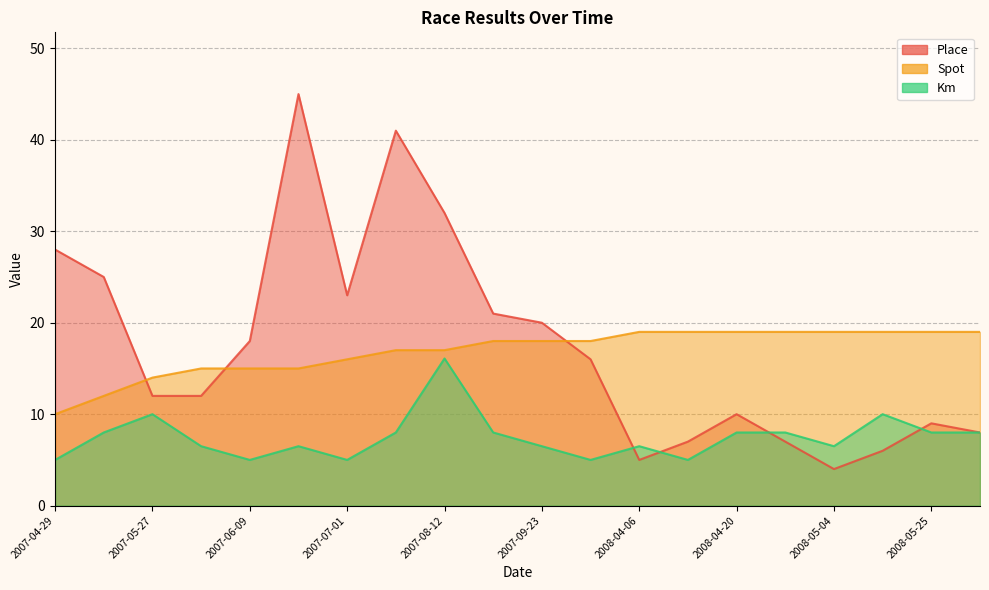

What is the difference between the highest and lowest values at 2008-06-01?

11.0